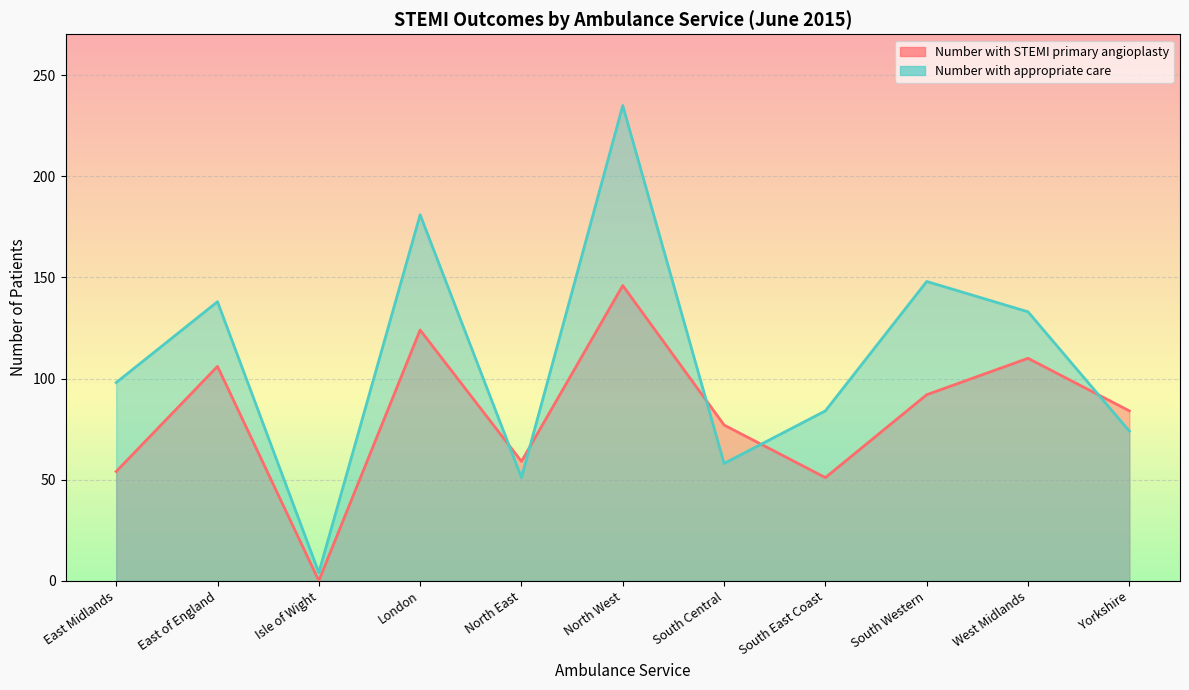

List the series in order of their overall mean, highest first.

Number with appropriate care, Number with STEMI primary angioplasty